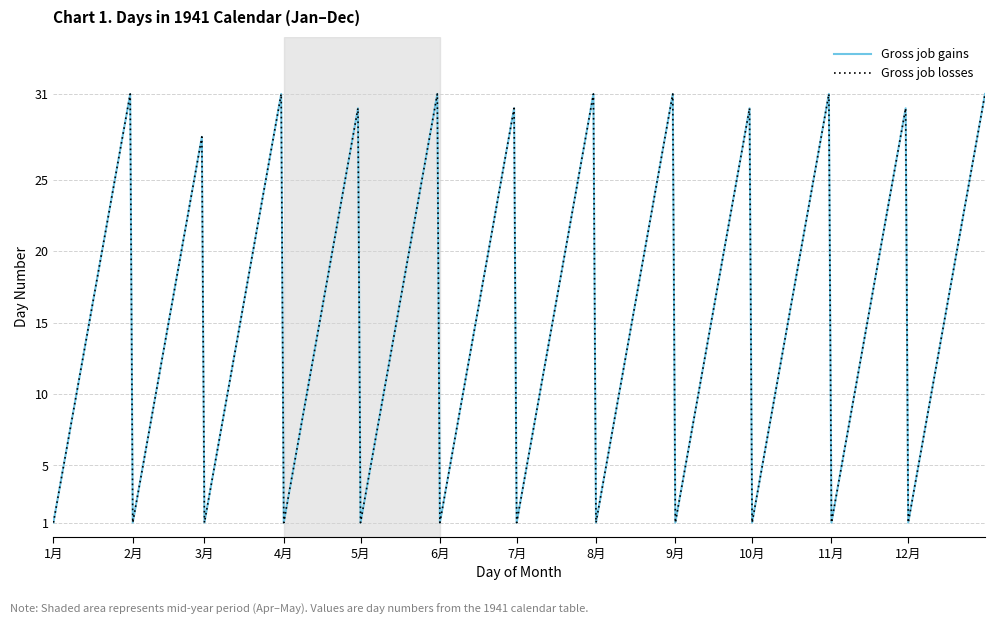

True or false: Gross job losses and Gross job gains intersect in this chart.

False